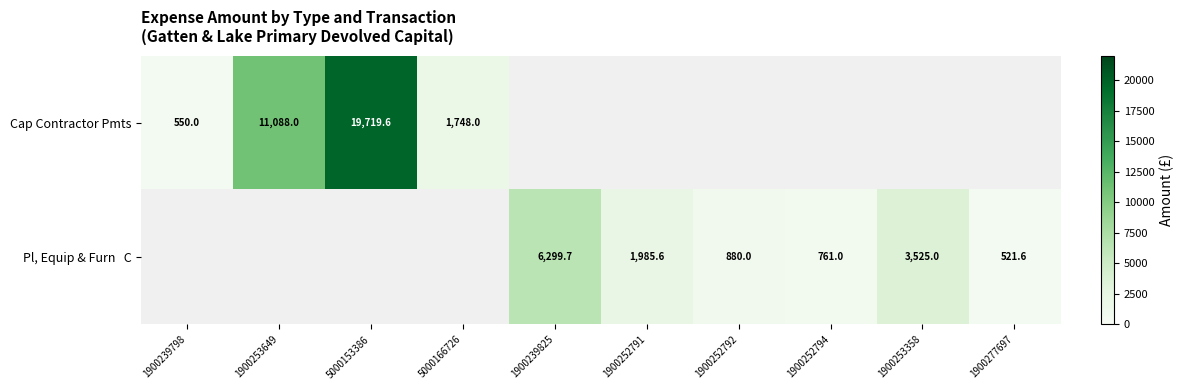

Is it true that Cap Contractor Pmts equals 16952.7 at 1900253649?

False